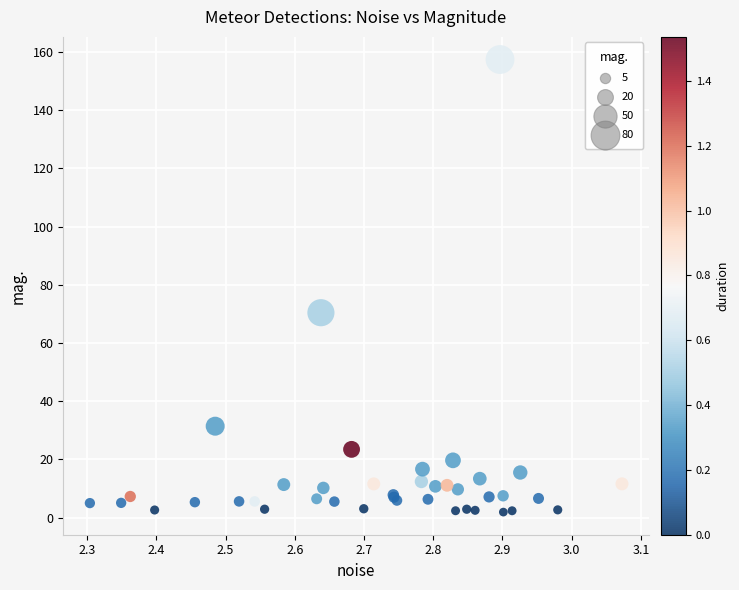

What Y value in the scatter plot is closest to 79?

70.4